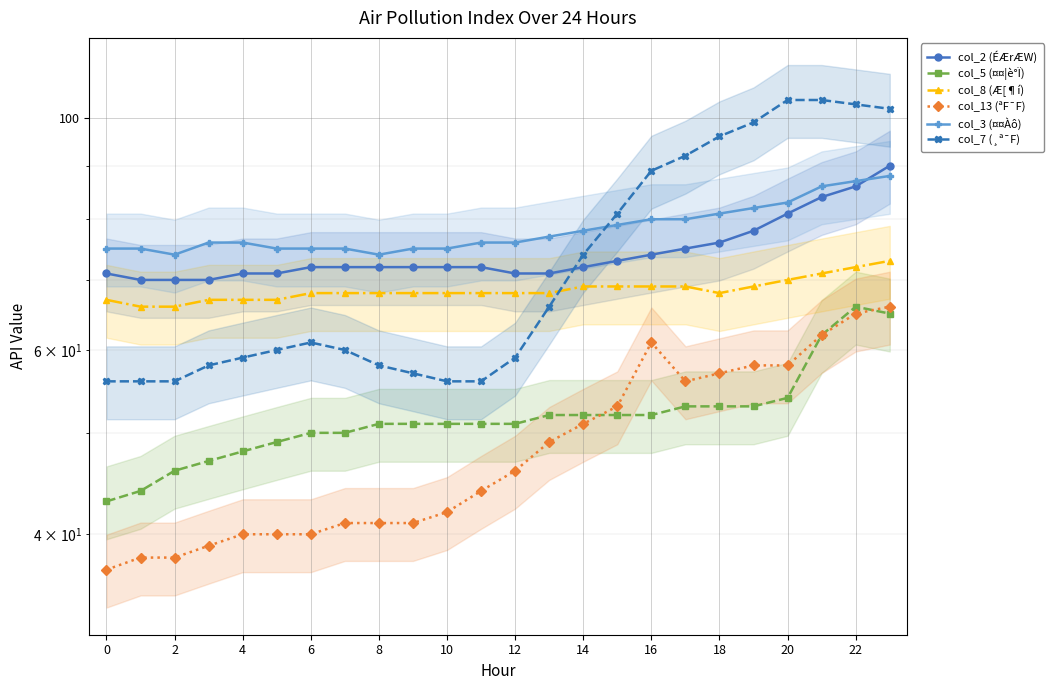

At which category is the sum across all series the highest?

23